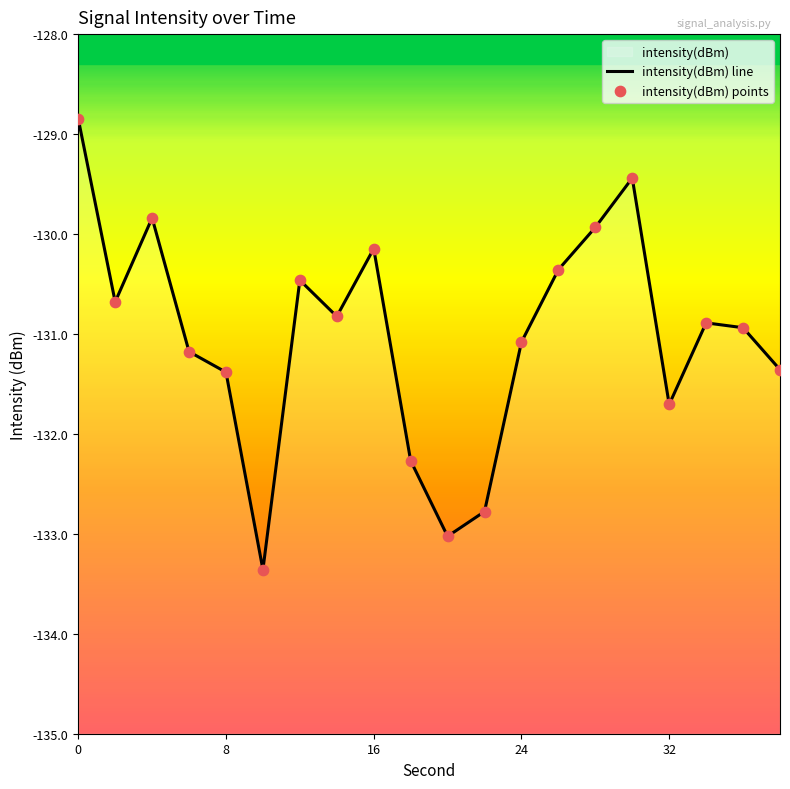

Which series has the widest spread of Y values?

intensity(dBm) line